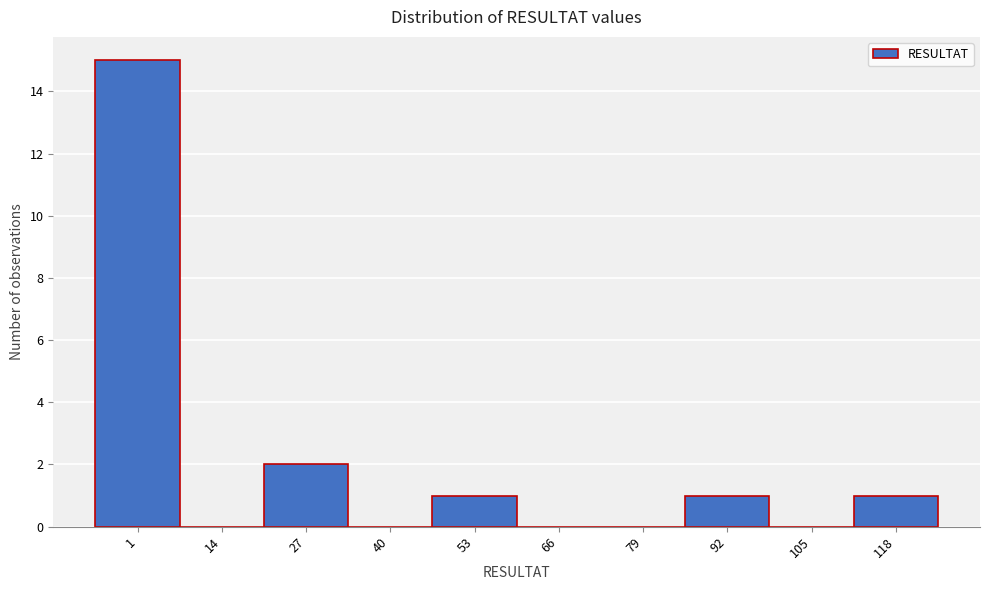

Reading right to left, what are all the values shown in this chart?

118=1	105=0	92=1	79=0	66=0	53=1	40=0	27=2	14=0	1=15